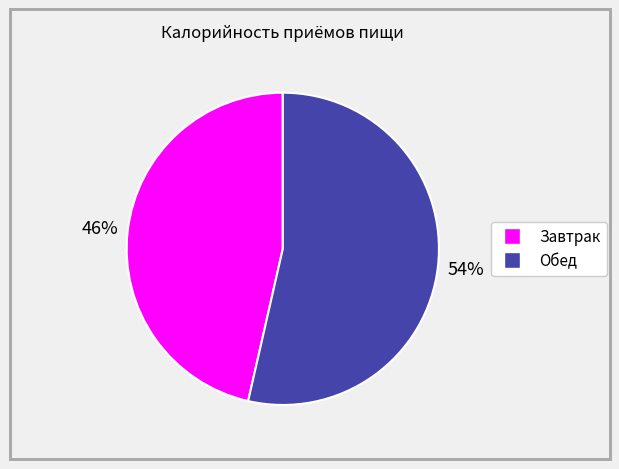

What percentage is the Обед slice, to the nearest percent?

54%